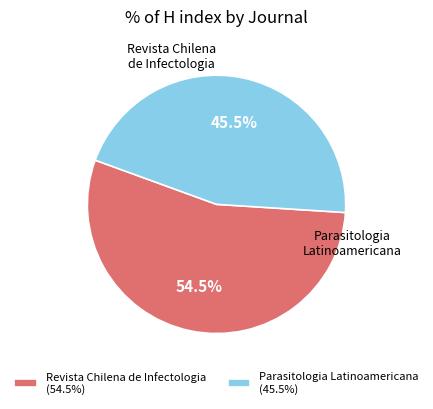

Which category has the smallest portion of the pie?

Parasitologia Latinoamericana